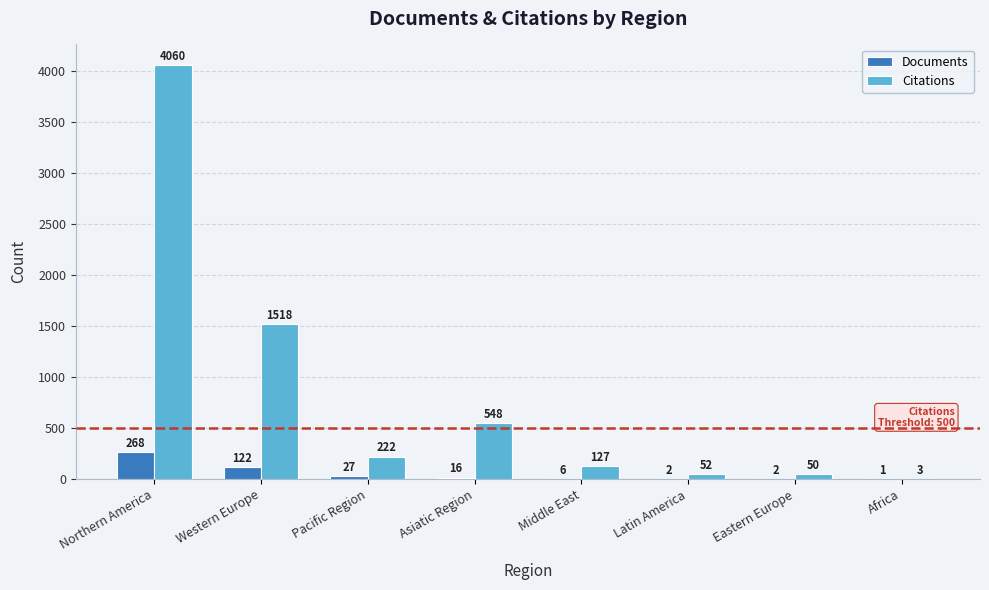

Reading left to right, transcribe all the data shown in this chart.

Documents: 268	122	27	16	6	2	2	1
Citations: 4060	1518	222	548	127	52	50	3